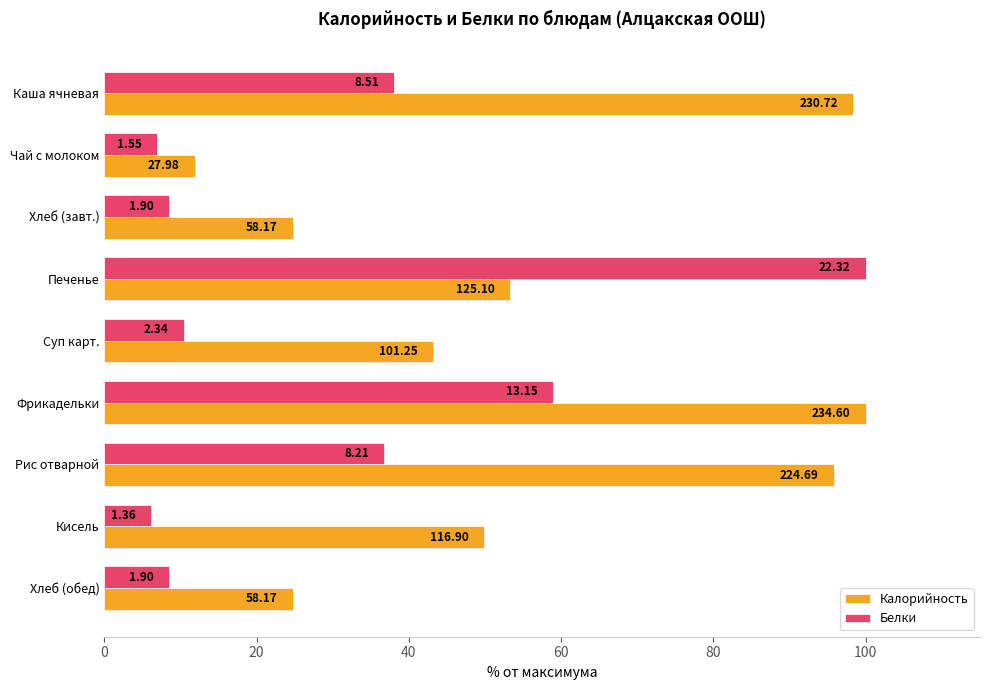

What is the highest value of the Калорийность series?

100.0